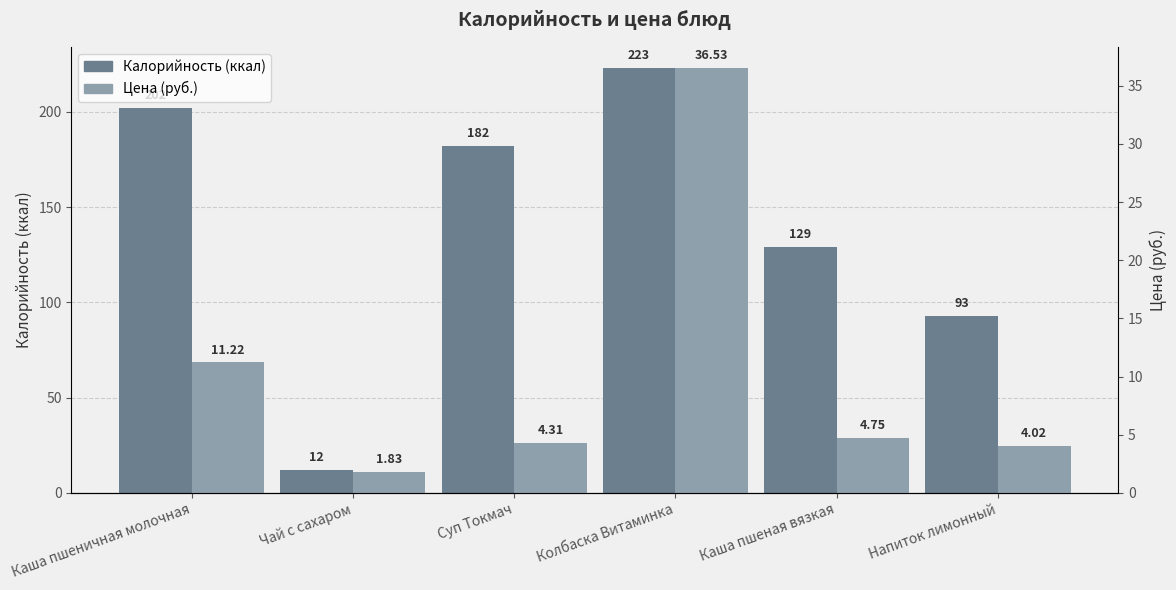

Is it true that Калорийность (ккал) equals 86.0 at Каша пшеная вязкая?

False